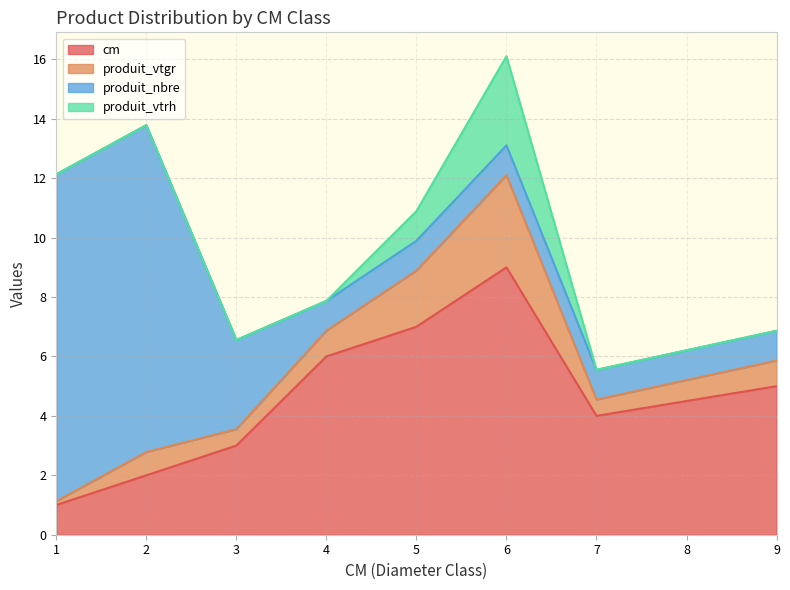

Between 1 and 3, which series saw the biggest shift?

produit_nbre